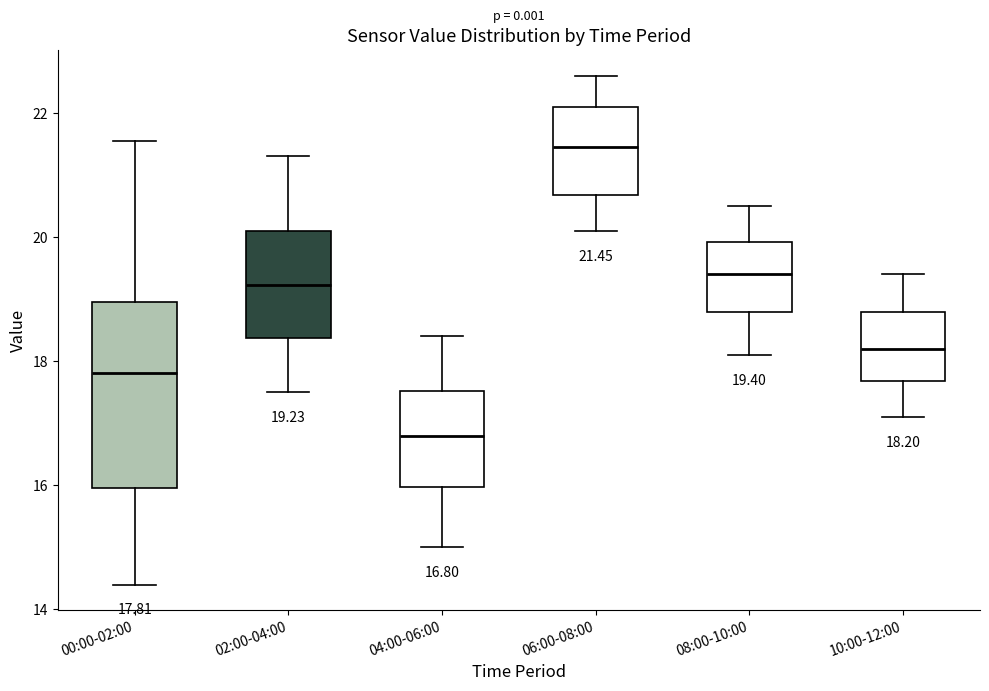

Which box has the lowest median line?

04:00-06:00